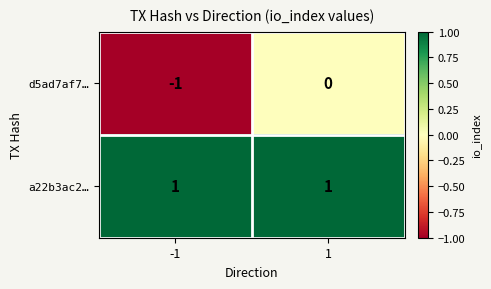

The d5ad7af7… series shows 1 at 1. True or false?

False